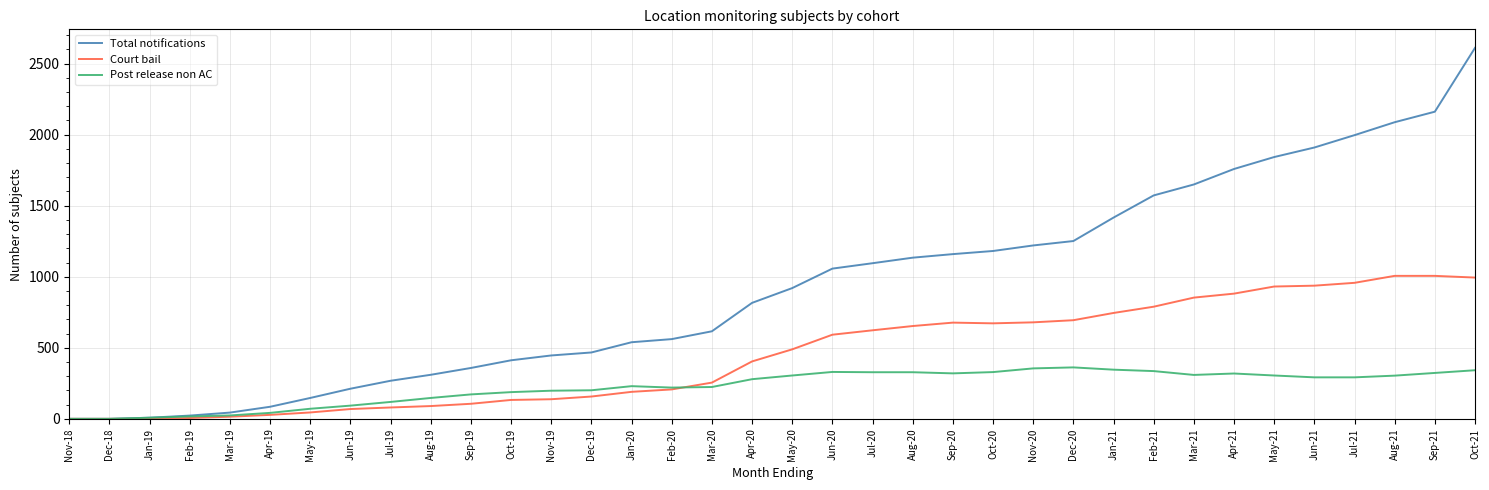

What are all the series names shown in the legend?

Total notifications, Court bail, Post release non AC